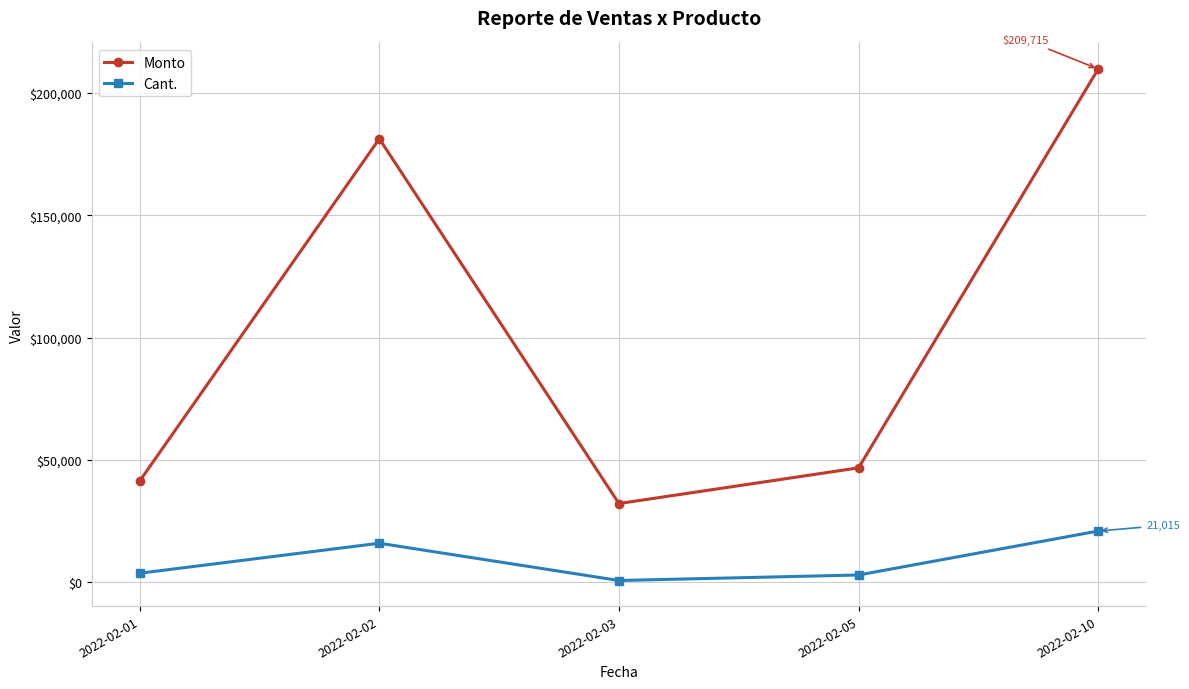

True or false: Monto and Cant. cross at least once.

False